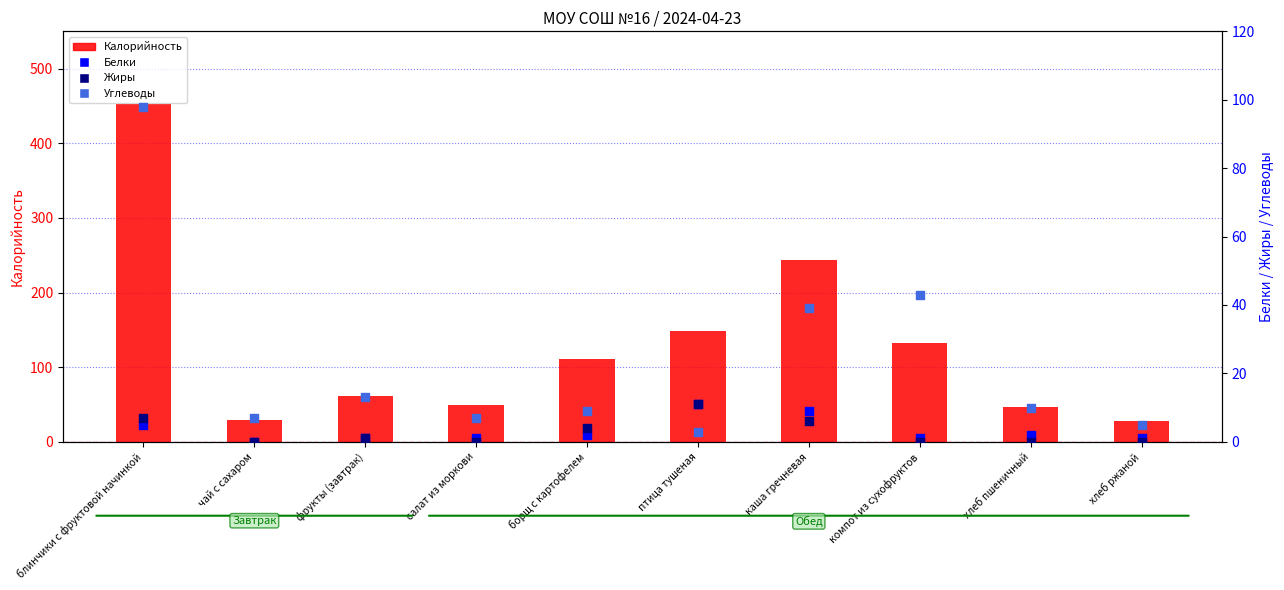

Which series has the largest total across all categories?

Калорийность